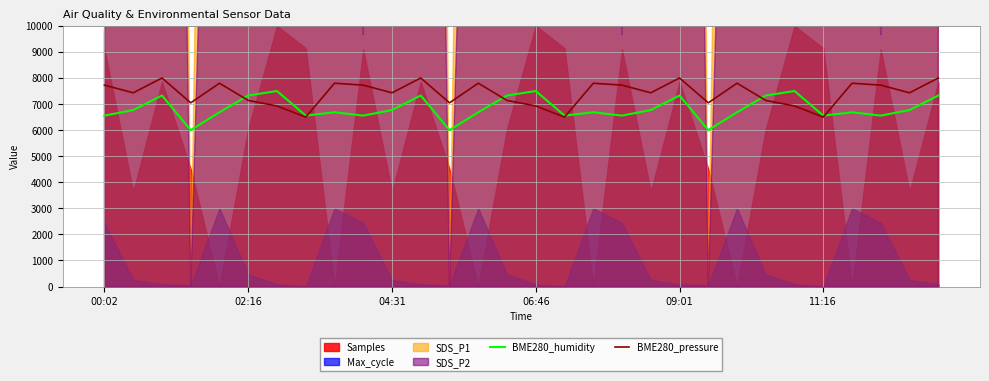

What is the value of the BME280_pressure point at the 25th from the left?

6926.7